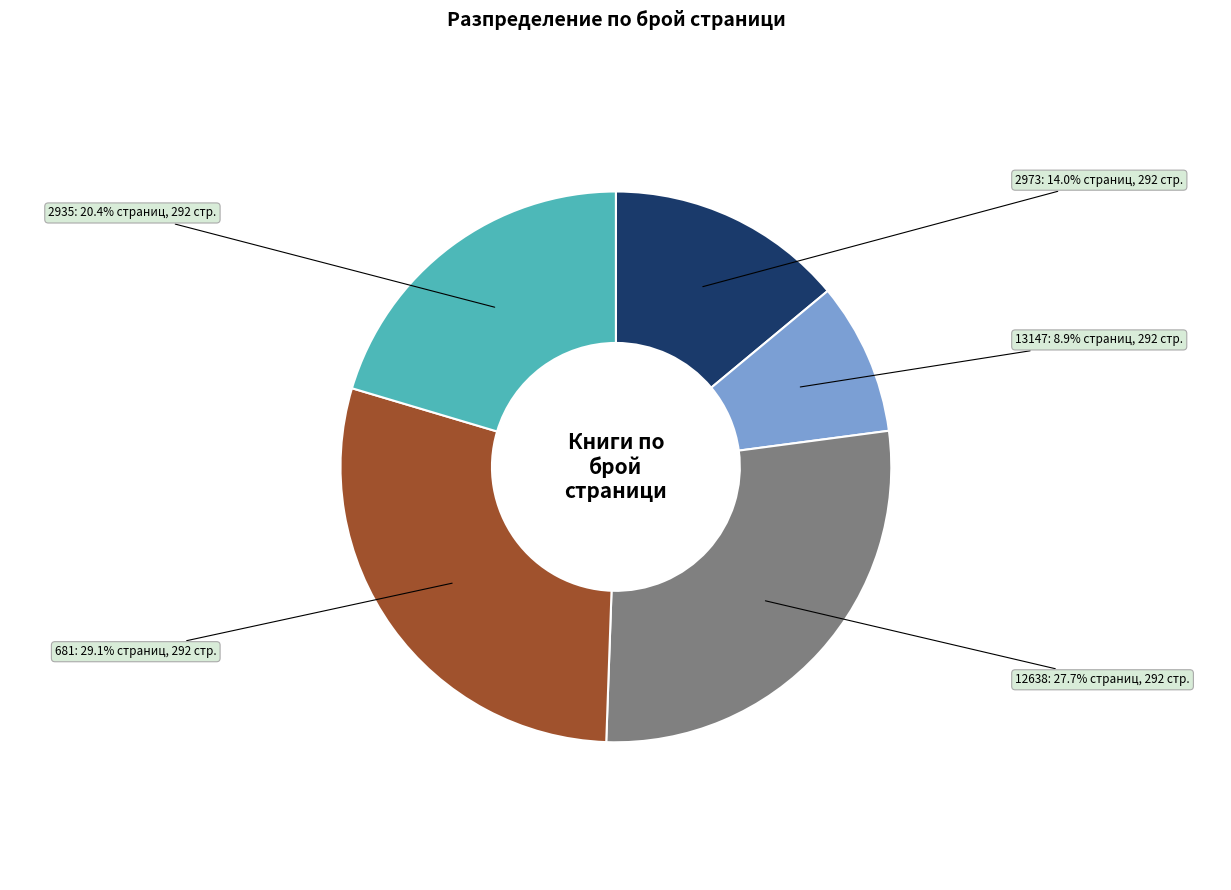

Is it true that 2935 is 32% of the pie?

False